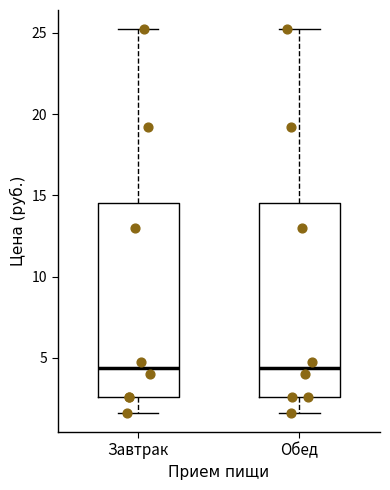

Reading left to right, transcribe this box plot: for each box, give where its median line is, the range the box spans, and where its two whiskers end, as read against the y-axis. The values are not printed on the chart, so give them approximately, as read against the axis.

Завтрак: median 4.5, box 2.5 to 14.5, whiskers 1.5 to 25.0
Обед: median 4.5, box 2.5 to 14.5, whiskers 1.5 to 25.0